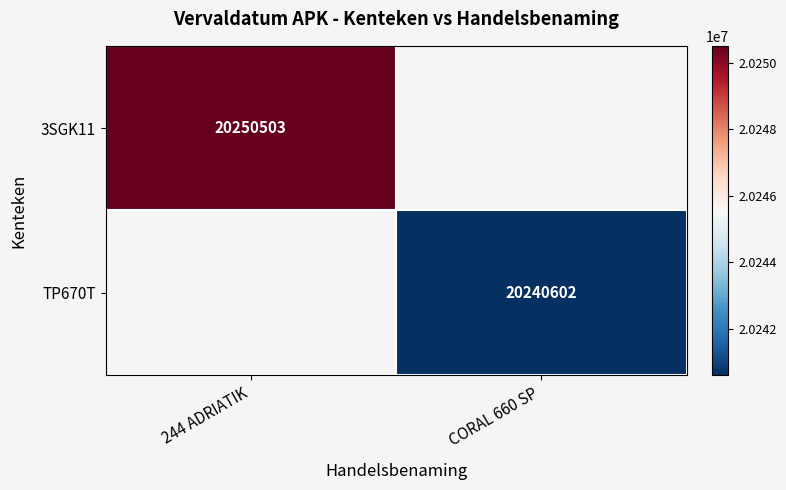

The value of 3SGK11 at 244 ADRIATIK is 31933016. True or false?

False